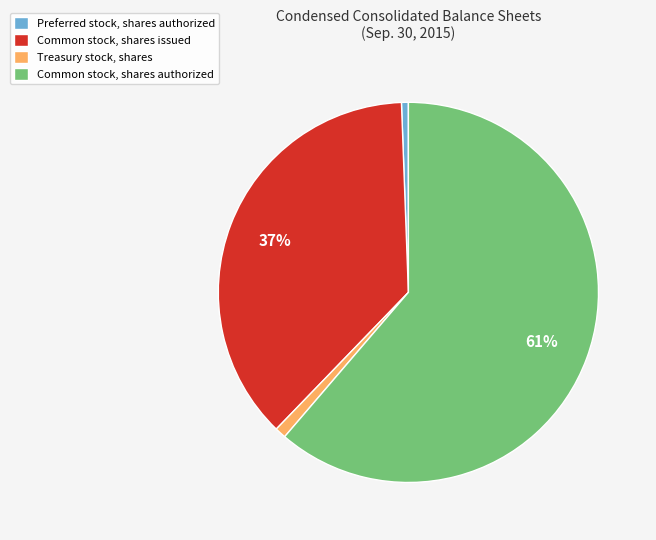

To the nearest percent, what portion does Treasury stock, shares represent?

1%